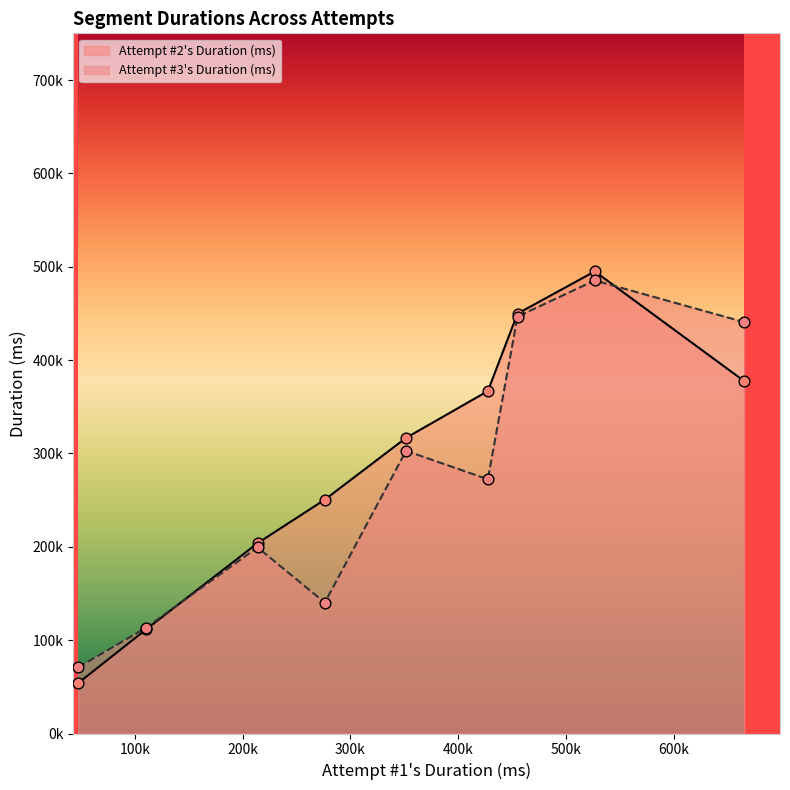

What is the total value across all series at 213825?

403252